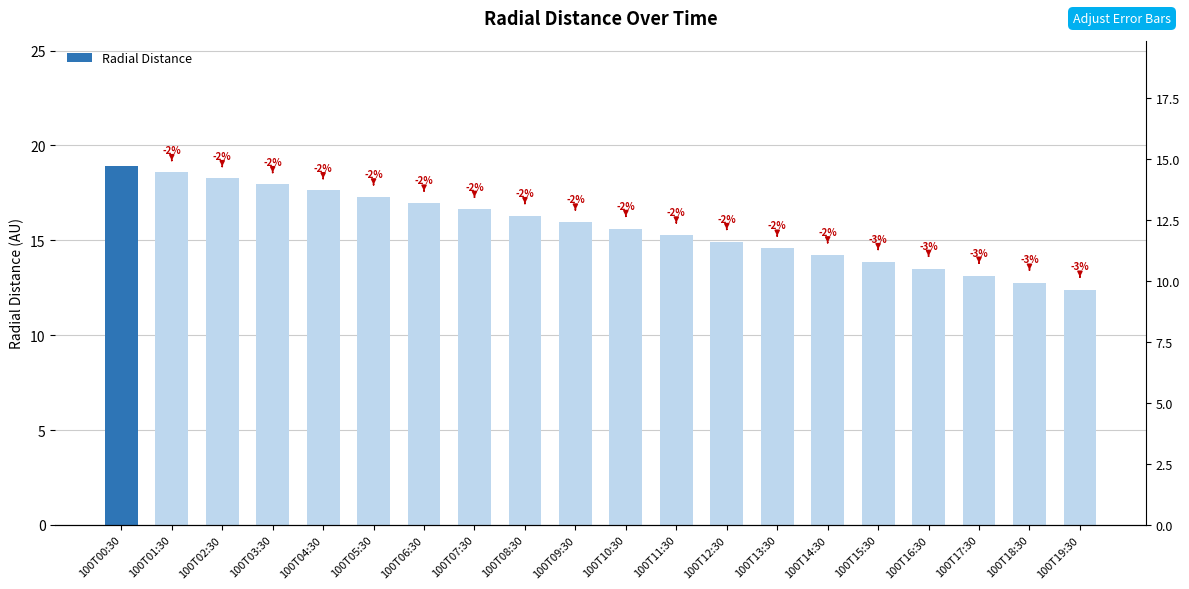

Is it true that the value at 100T11:30 is 24.3?

False